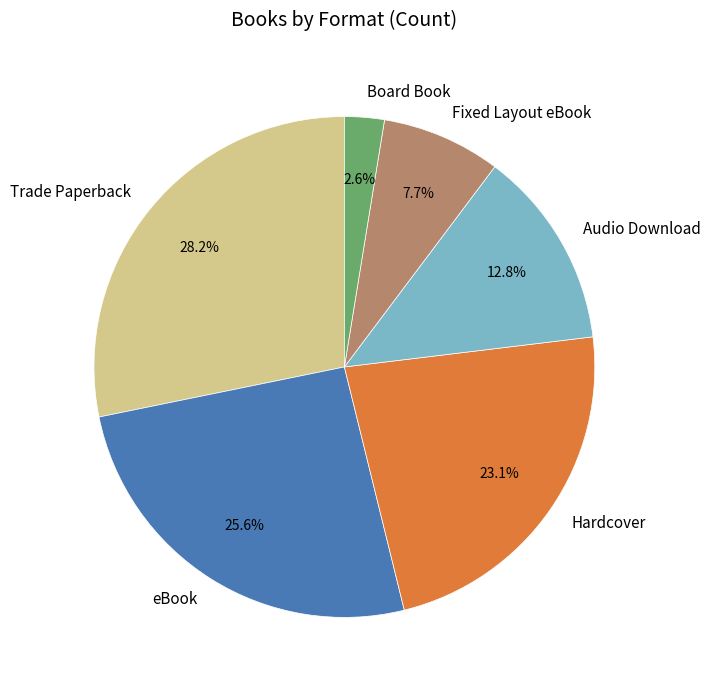

Which category has the smallest portion of the pie?

Board Book